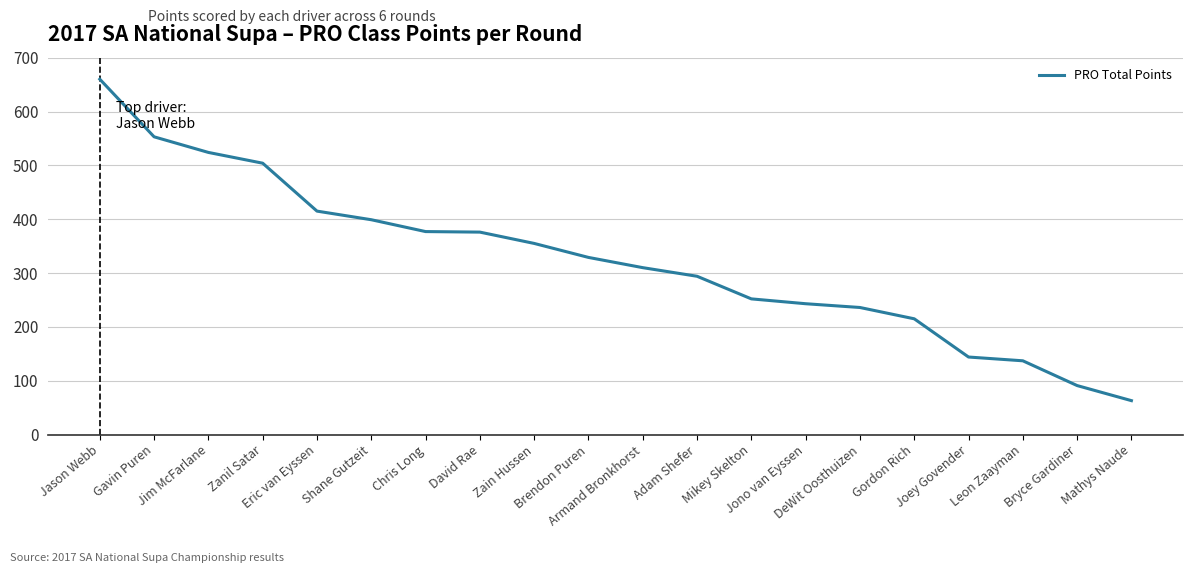

What is the sum of all values?

6477